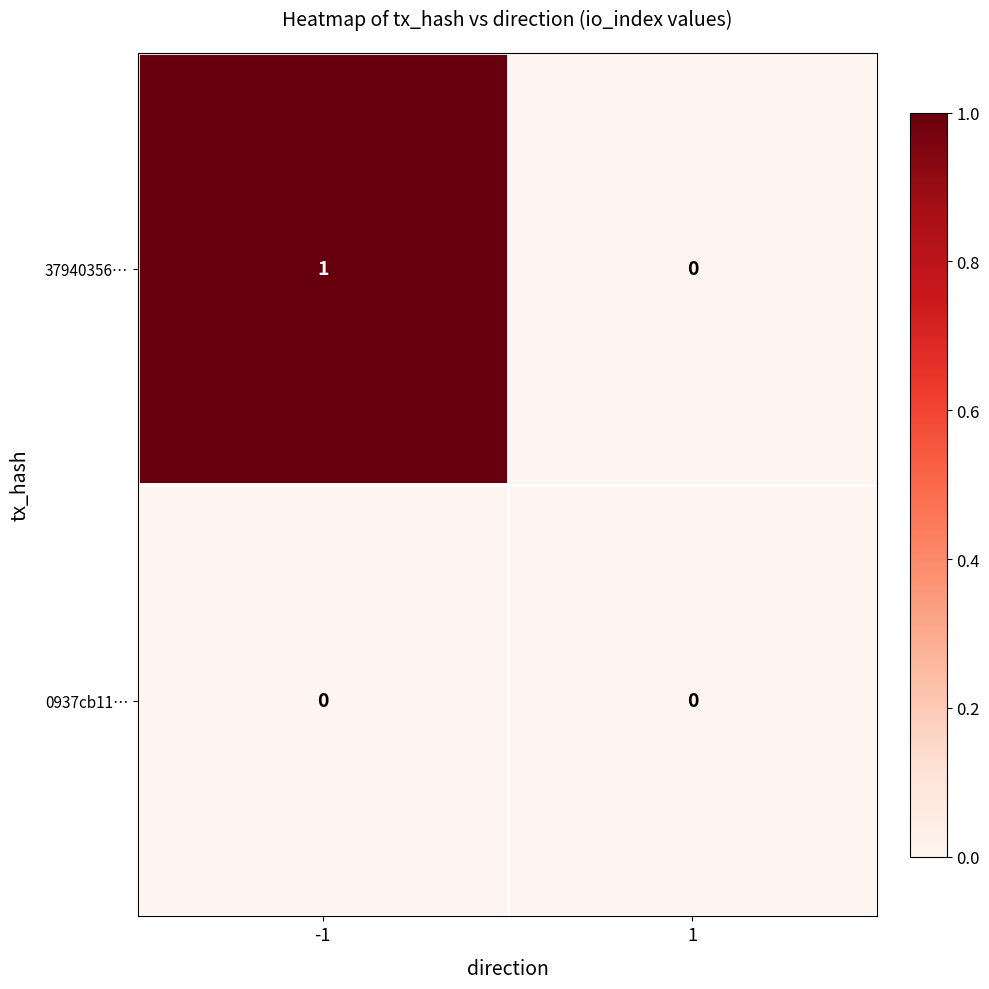

Is the value of 37940356… at -1 greater than the value of 0937cb11… at -1?

Yes